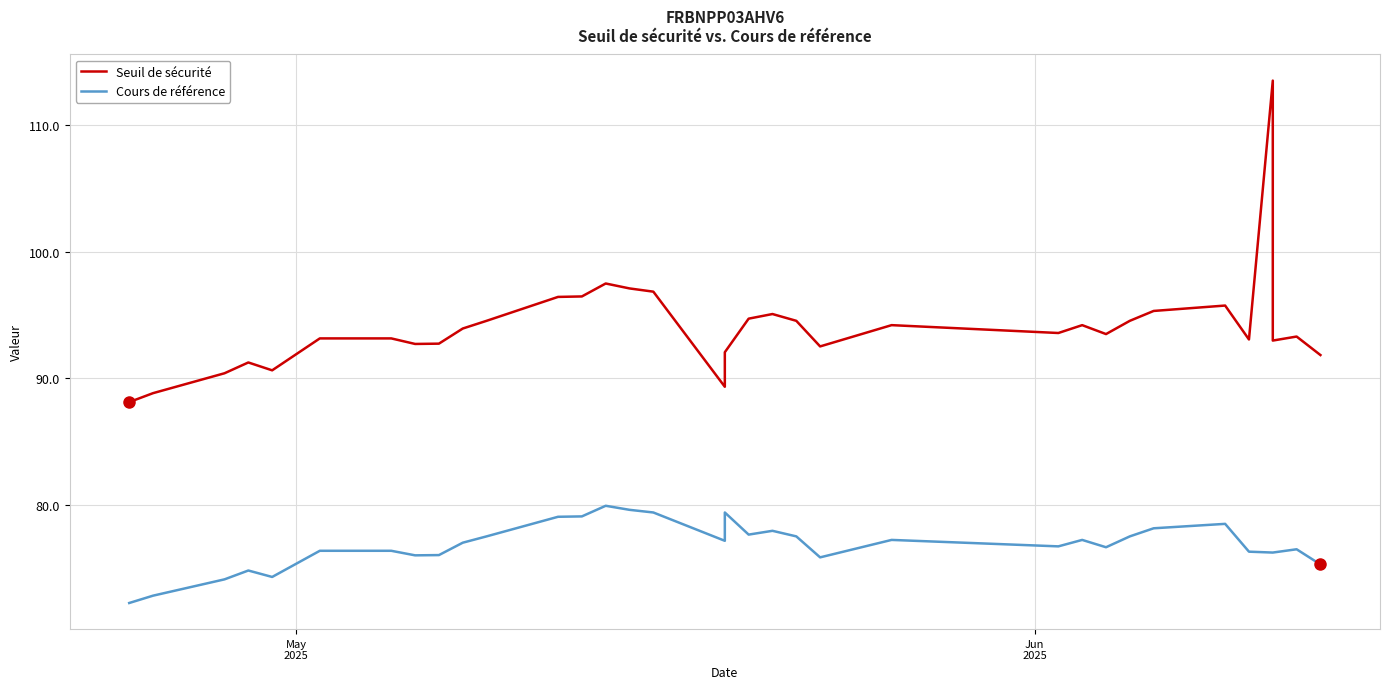

True or false: Seuil de sécurité and Cours de référence cross at least once.

False